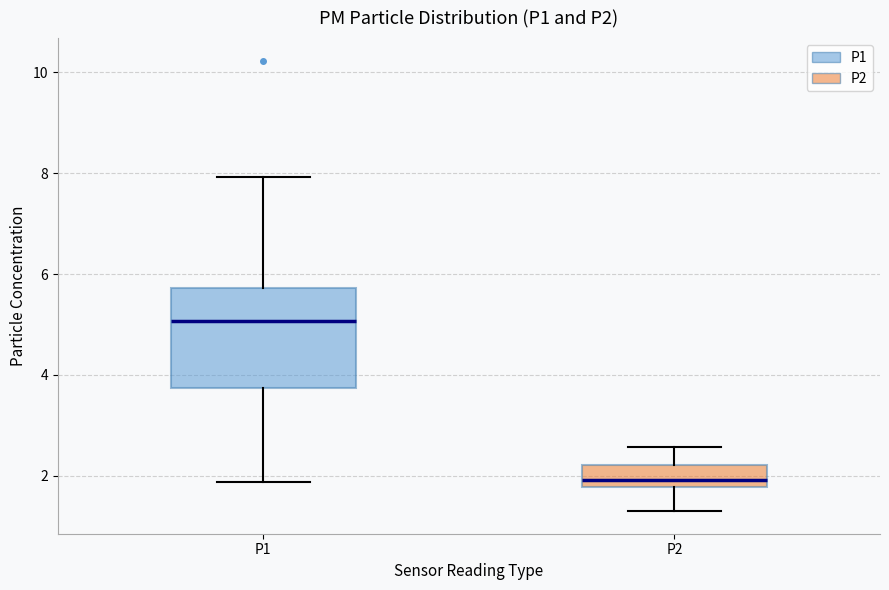

Which box is the tallest, from its lower edge to its upper edge?

P1